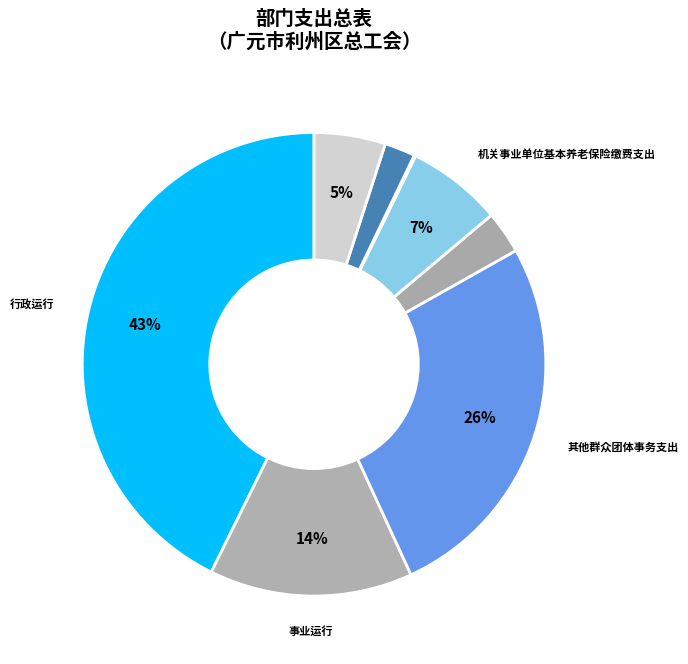

Is there any slice that represents more than half of the pie?

No